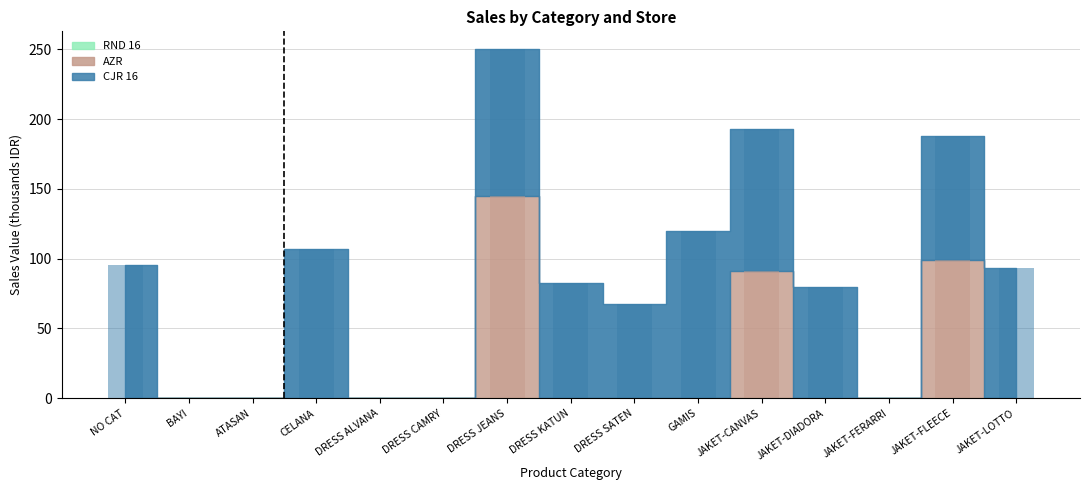

True or false: CJR 16 has a value of 51.5 at NO CAT.

False